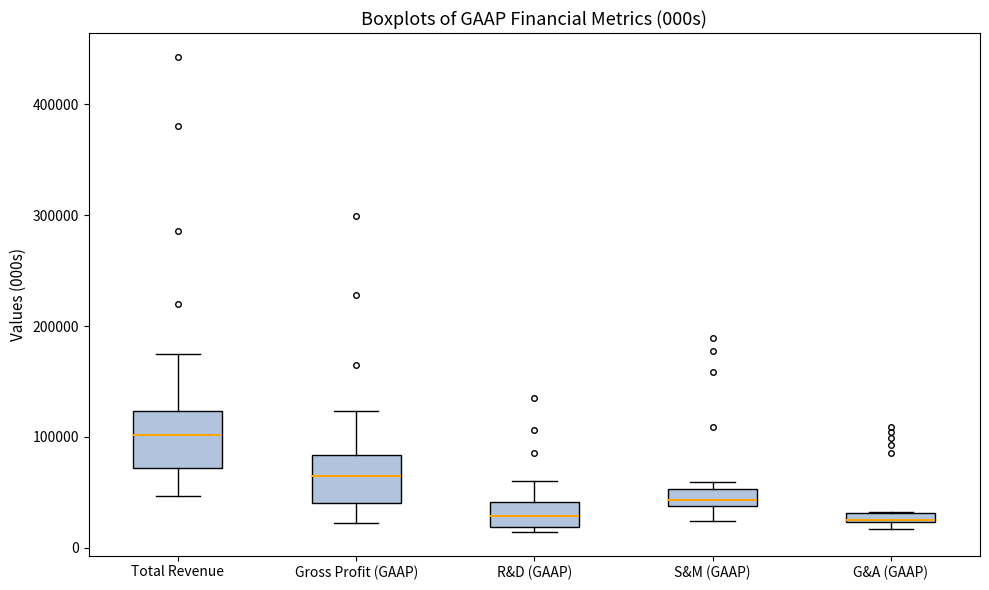

Where does the median line of the box for Total Revenue sit on the y-axis? The values are not printed on the chart, so give them approximately, as read against the axis.

100000